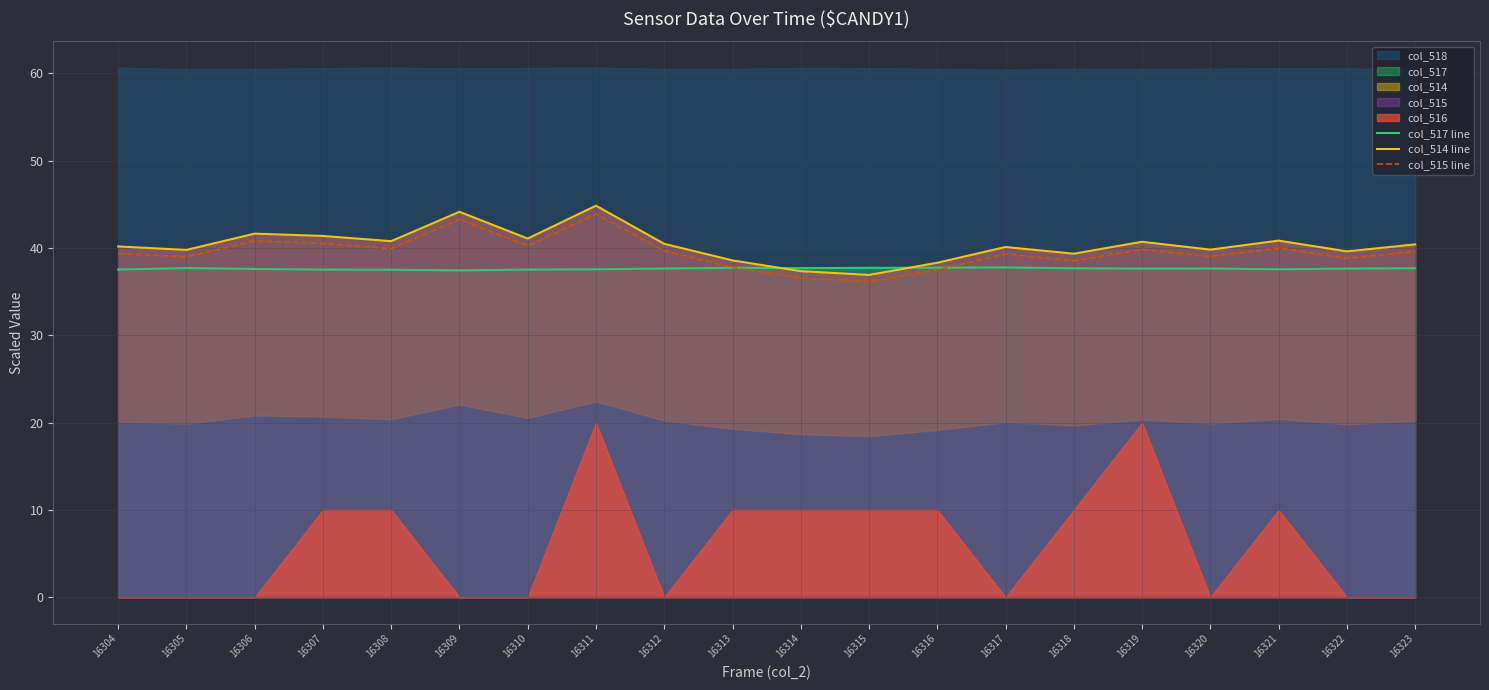

At how many categories does at least one series exceed 41?

5